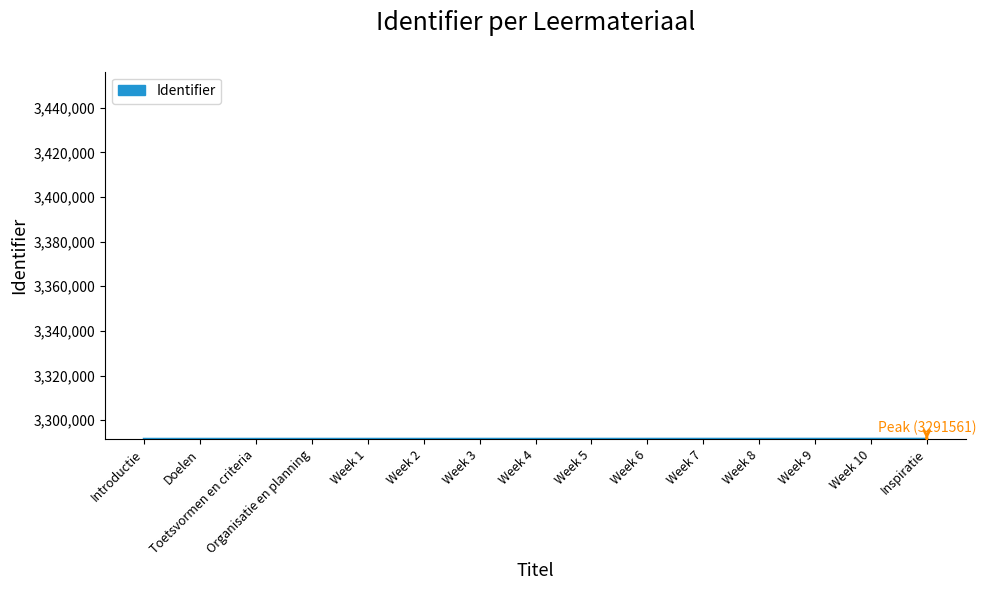

Read the value at Introductie.

3291534